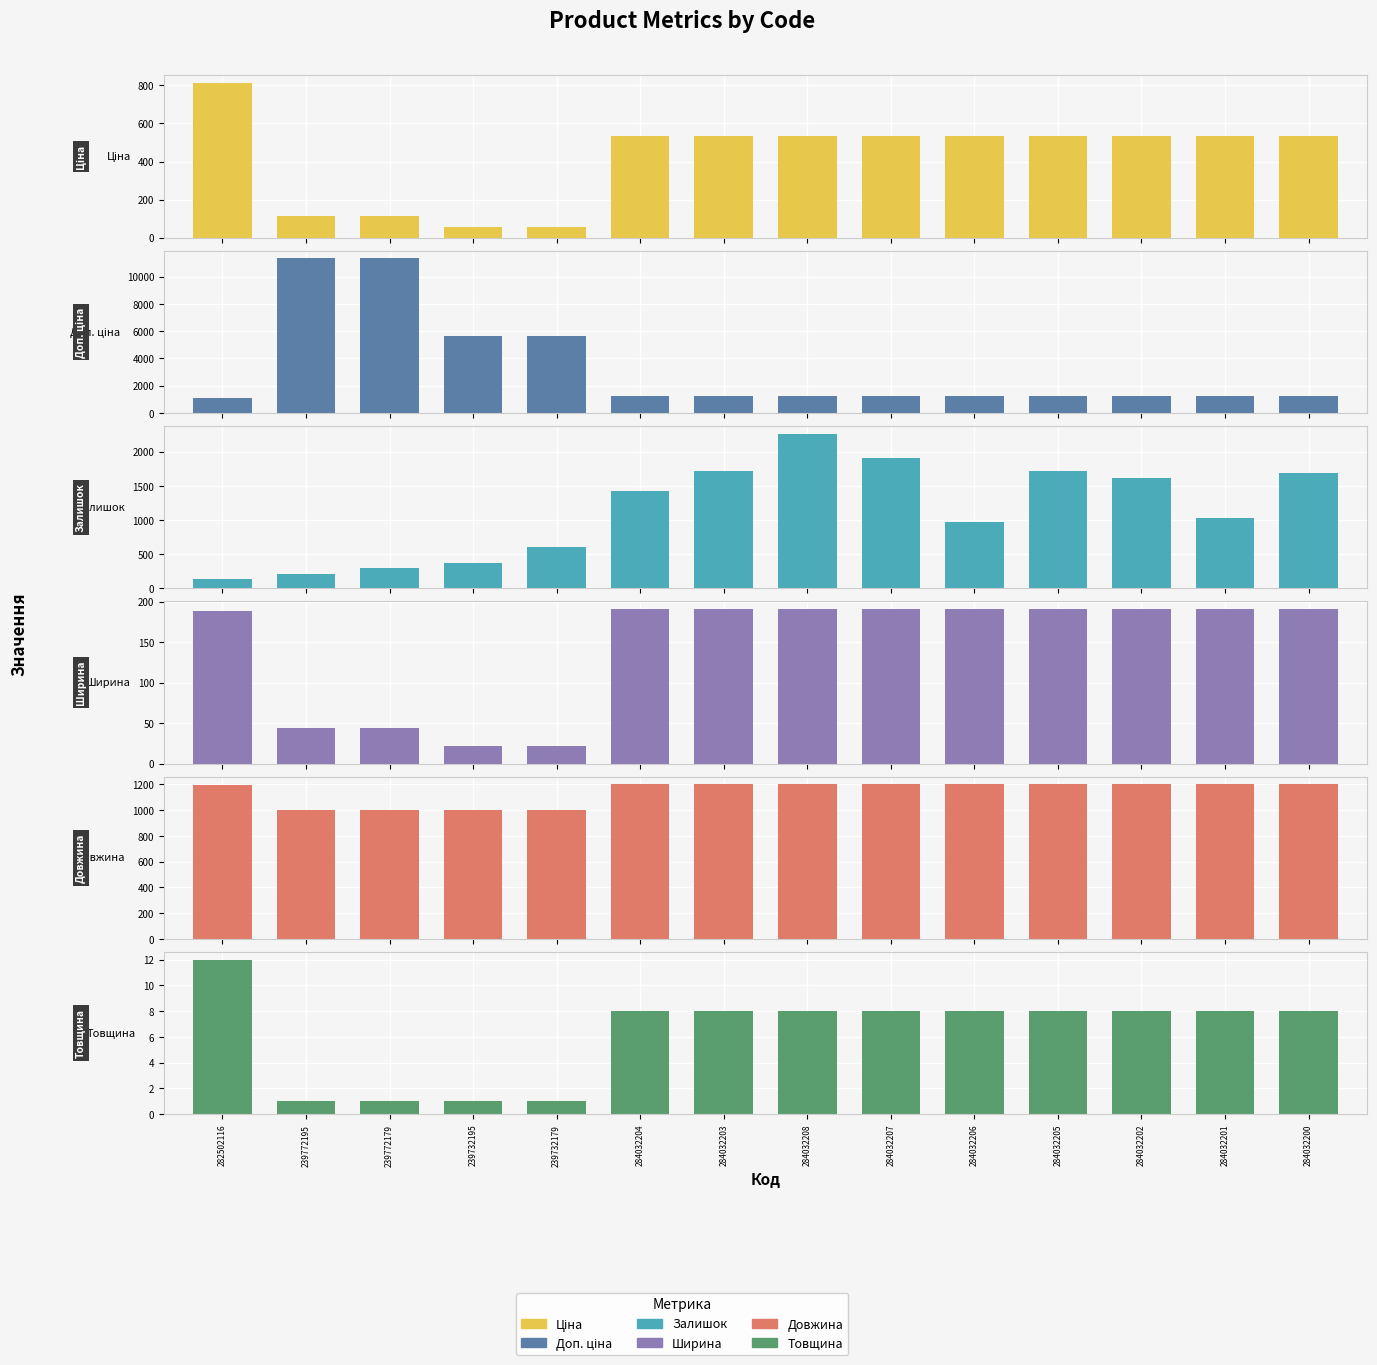

What is the difference between the maximum and minimum values in the Доп. ціна series?

10232.2